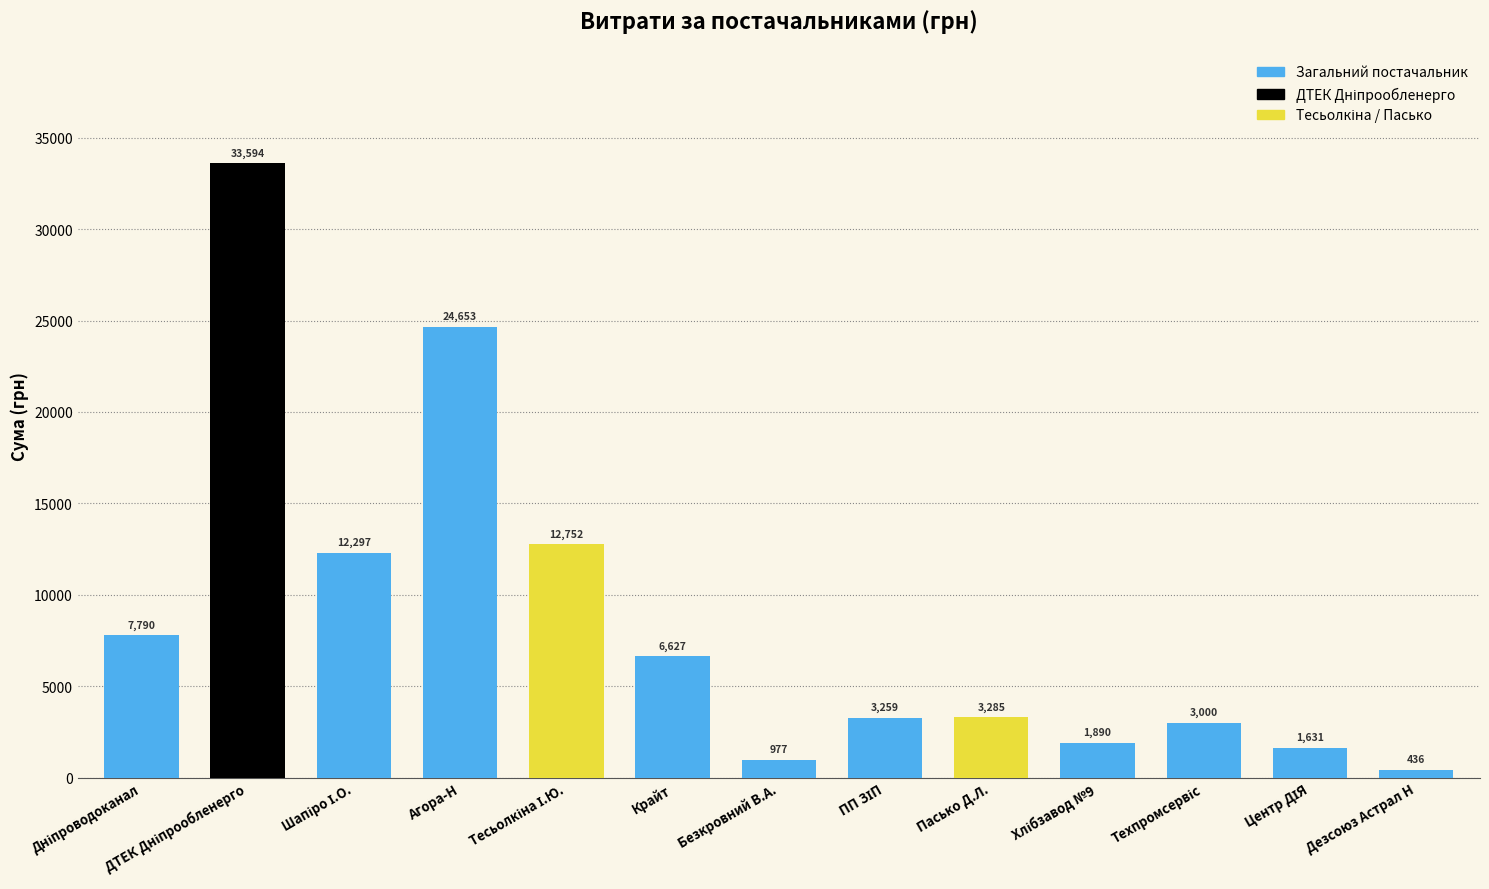

Which has a higher value, ПрАТ "Дніпропетровській хлібзавод №9" or ФОП "Тесьолкіна І.Ю."?

ФОП "Тесьолкіна І.Ю."